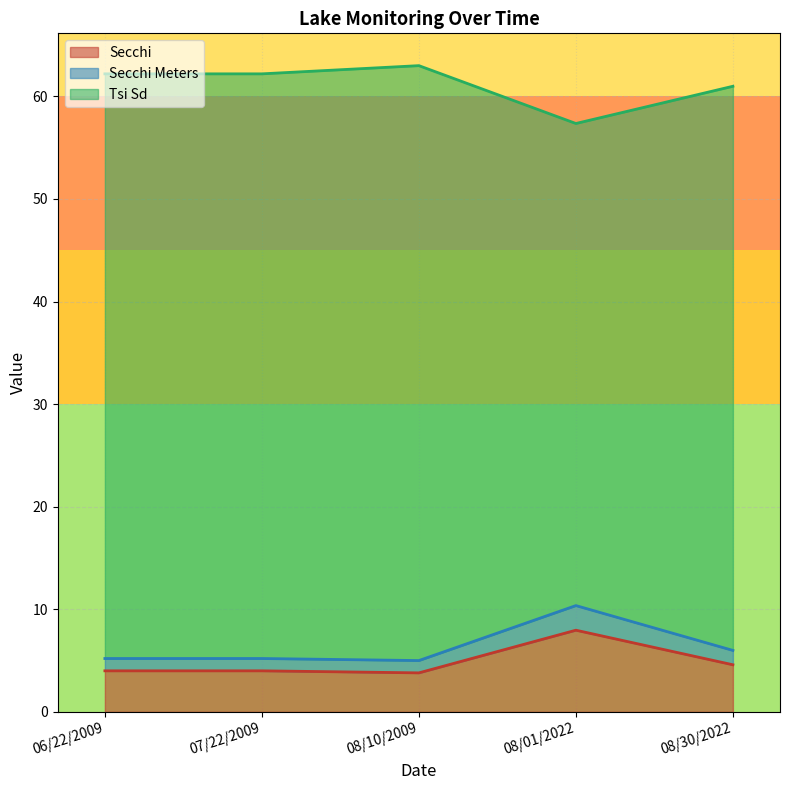

What is the minimum value for Secchi?

3.8